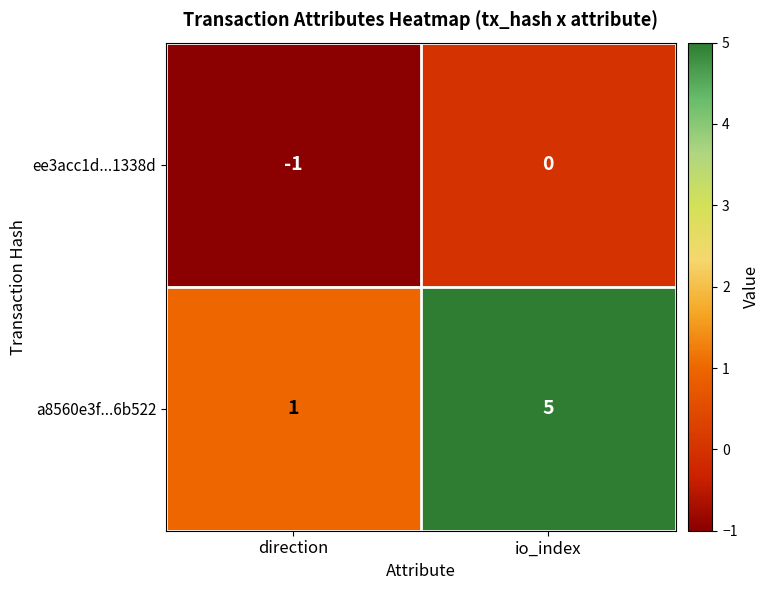

Reading right to left, extract all data points from this chart.

ee3acc1d...1338d: io_index=0	direction=-1
a8560e3f...6b522: io_index=5	direction=1